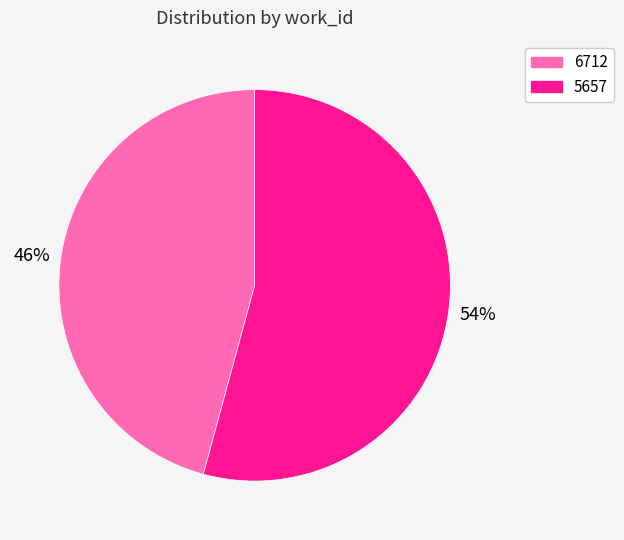

To the nearest percent, what is the difference between the largest and smallest slice percentages?

8%